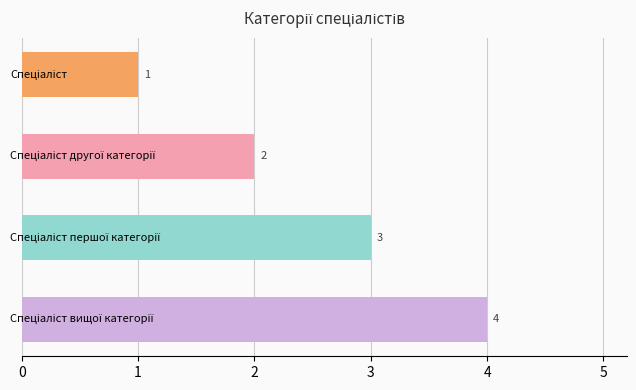

What is the greatest value displayed?

4